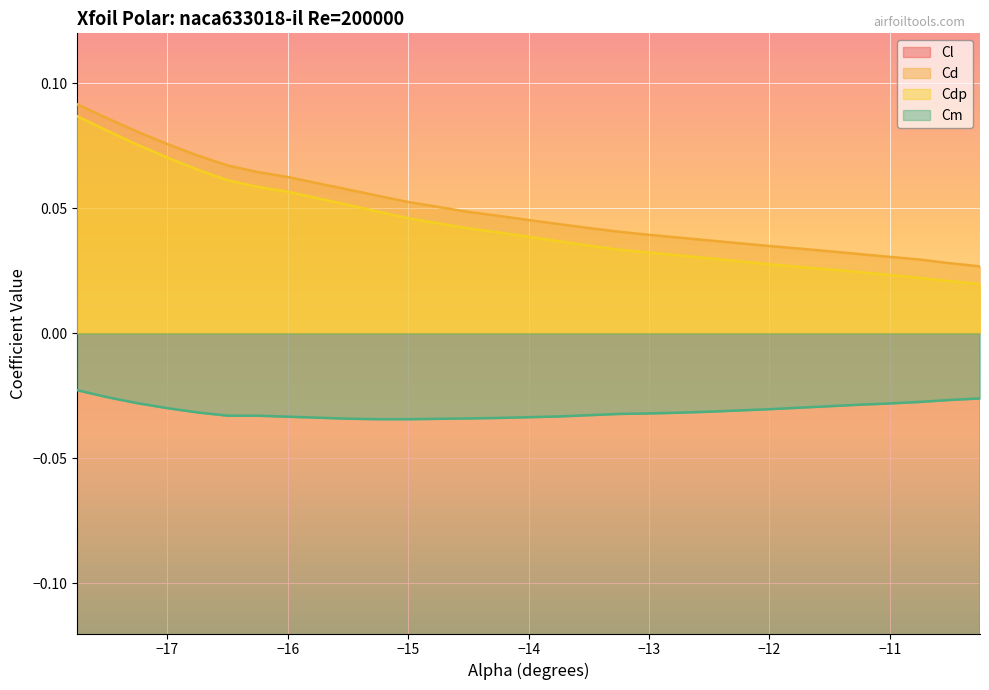

What is the total value across all series at -16.0?

-1.1